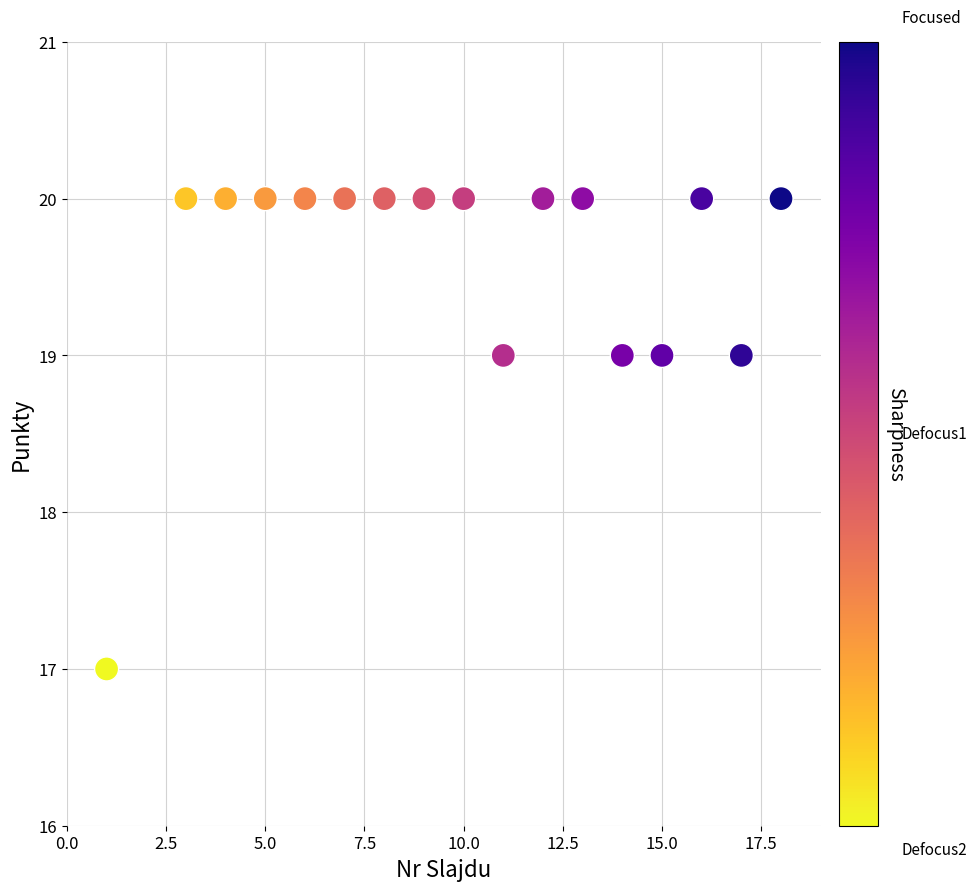

What is the range of Y values (max minus min)?

3